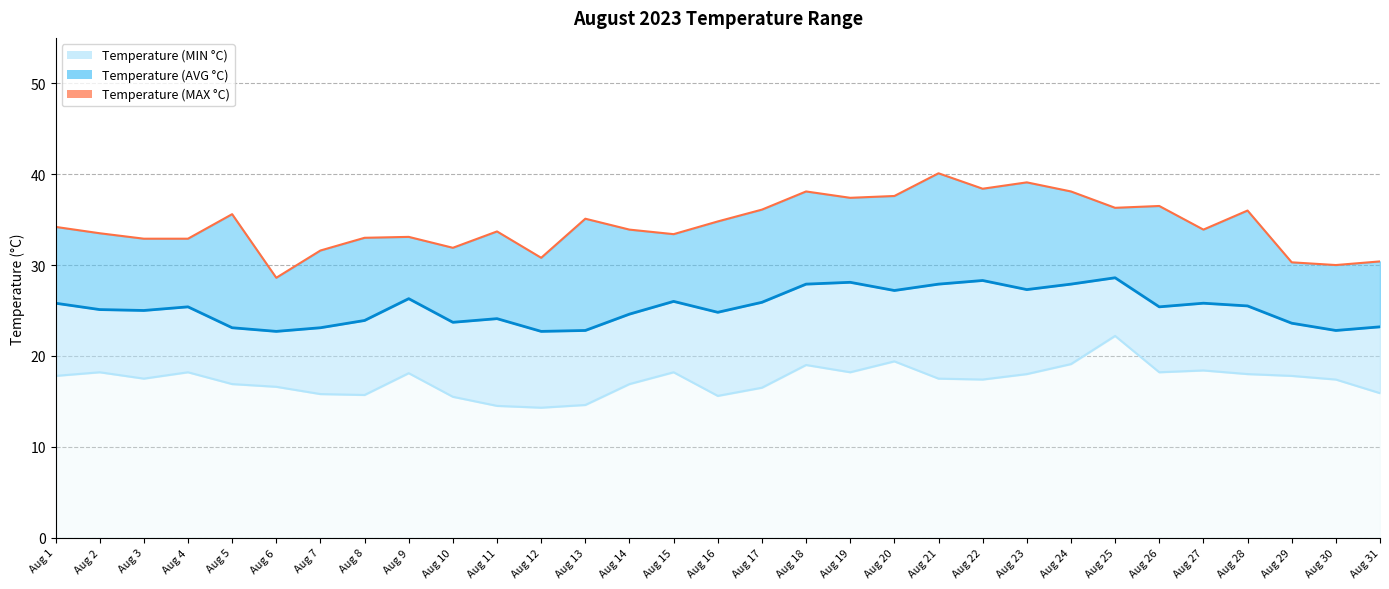

Reading left to right, extract all data points from this chart.

Temperature (MIN °C)_line: 17.8	18.2	17.5	18.2	16.9	16.6	15.8	15.7	18.1	15.5	14.5	14.3	14.6	16.9	18.2	15.6	16.5	19.0	18.2	19.4	17.5	17.4	18.0	19.1	22.2	18.2	18.4	18.0	17.8	17.4	15.9
Temperature (AVG °C)_line: 25.8	25.1	25.0	25.4	23.1	22.7	23.1	23.9	26.3	23.7	24.1	22.7	22.8	24.6	26.0	24.8	25.9	27.9	28.1	27.2	27.9	28.3	27.3	27.9	28.6	25.4	25.8	25.5	23.6	22.8	23.2
Temperature (MAX °C)_line: 34.2	33.5	32.9	32.9	35.6	28.6	31.6	33.0	33.1	31.9	33.7	30.8	35.1	33.9	33.4	34.8	36.1	38.1	37.4	37.6	40.1	38.4	39.1	38.1	36.3	36.5	33.9	36.0	30.3	30.0	30.4